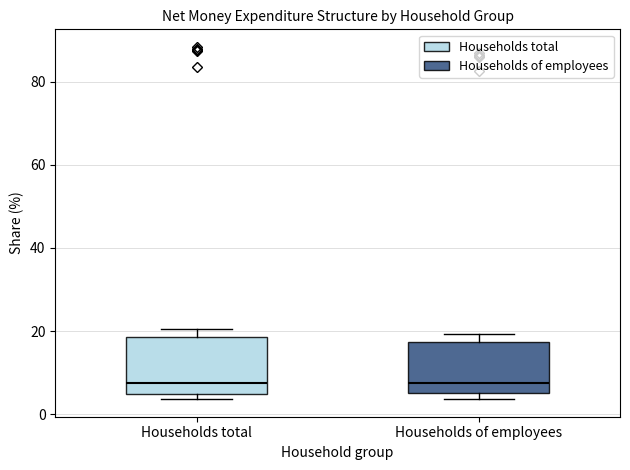

Where does the median line of the box for Households of employees sit on the y-axis? The values are not printed on the chart, so give them approximately, as read against the axis.

8